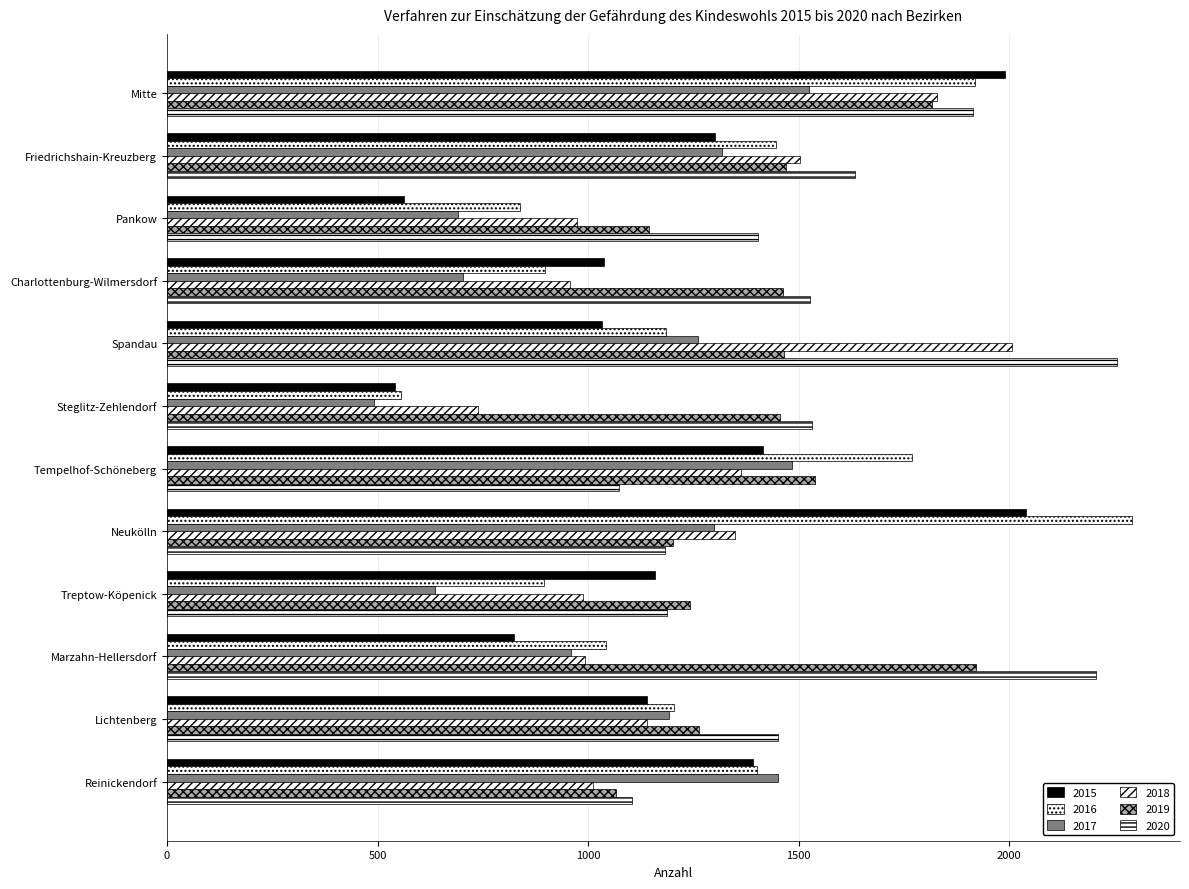

What is the highest value of the 2020 series?

2257